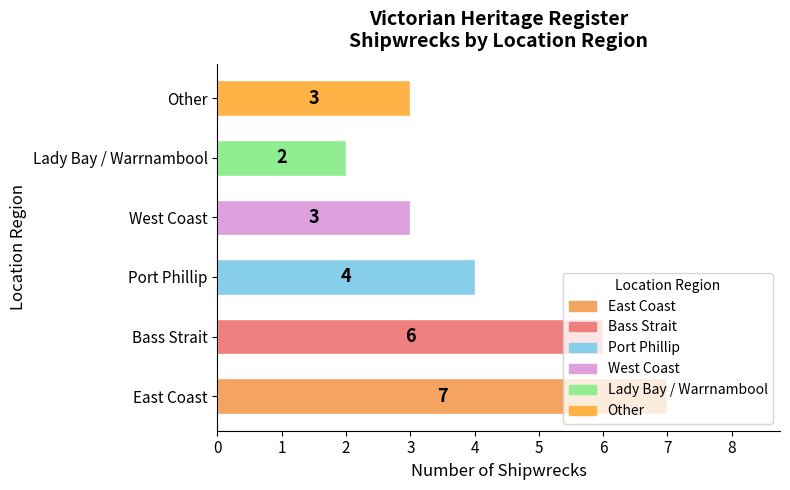

What is the difference between the maximum and minimum values?

5